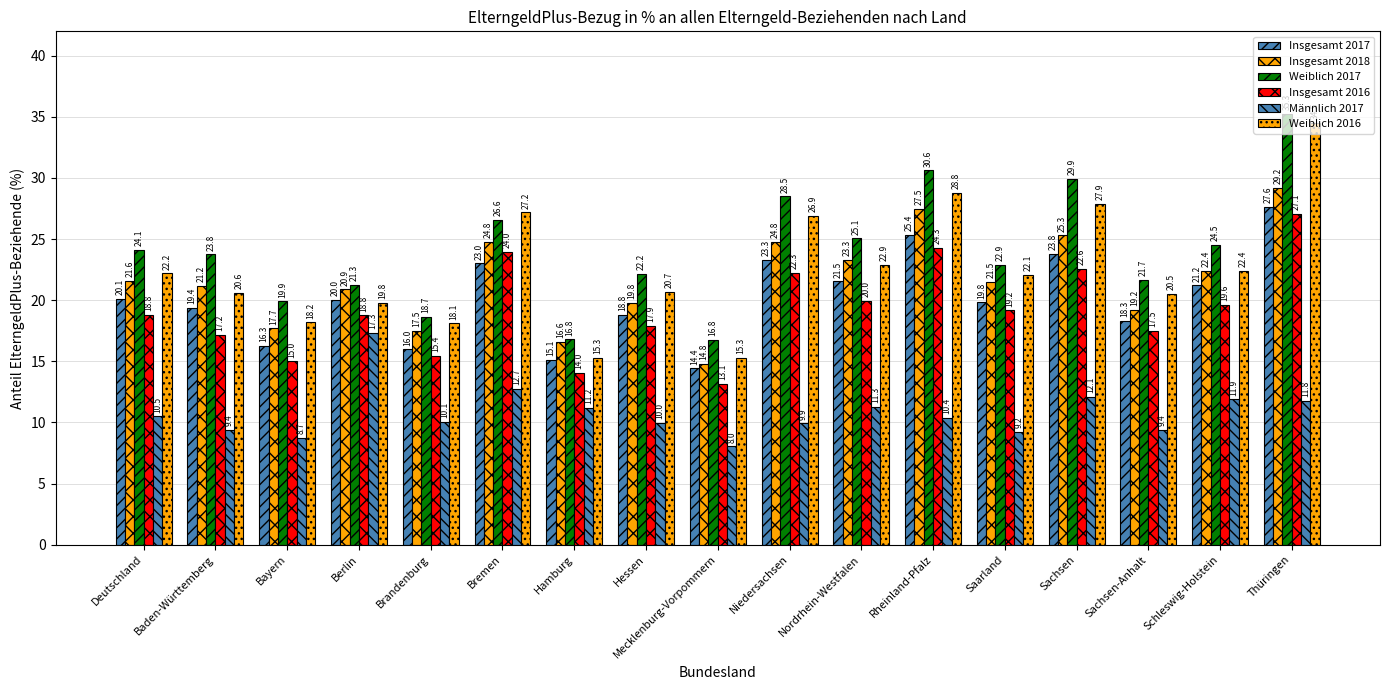

Are the bars grouped side by side (vs. stacked)?

Yes